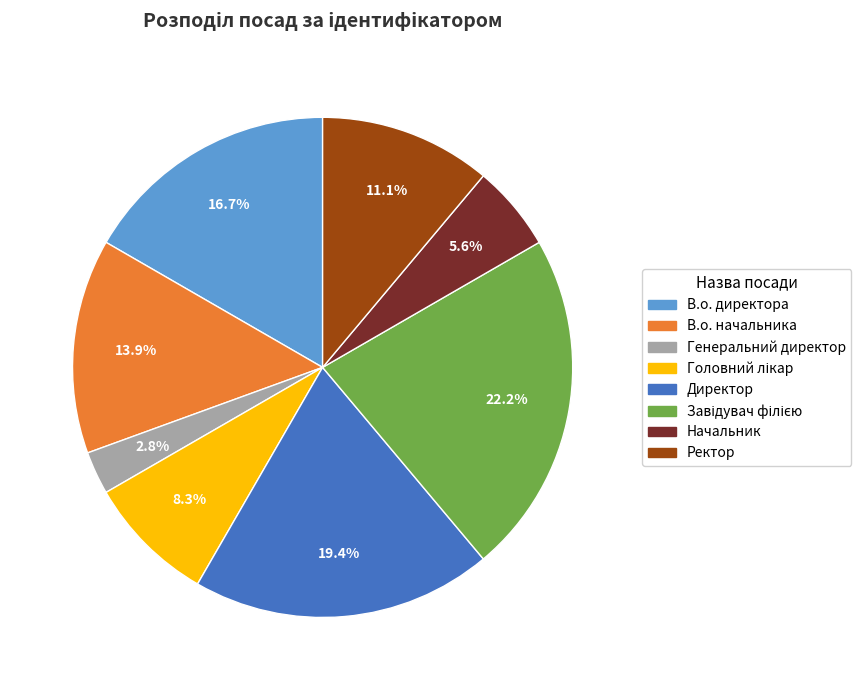

Does Начальник account for over 50% of the chart?

No